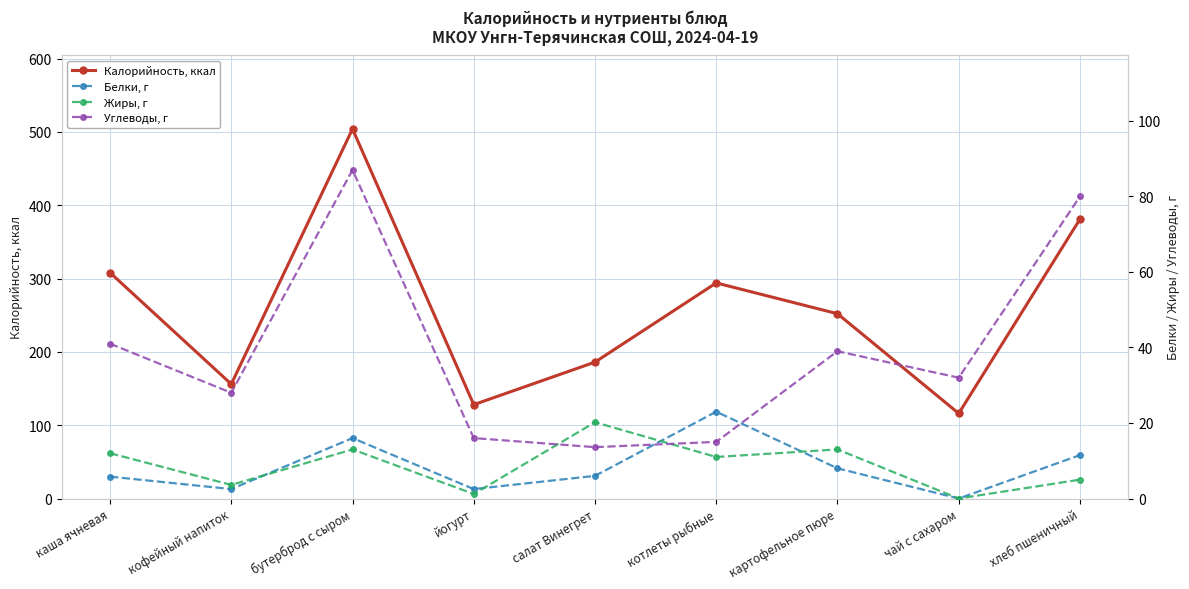

At which category does Углеводы, г reach its first local valley?

кофейный напиток